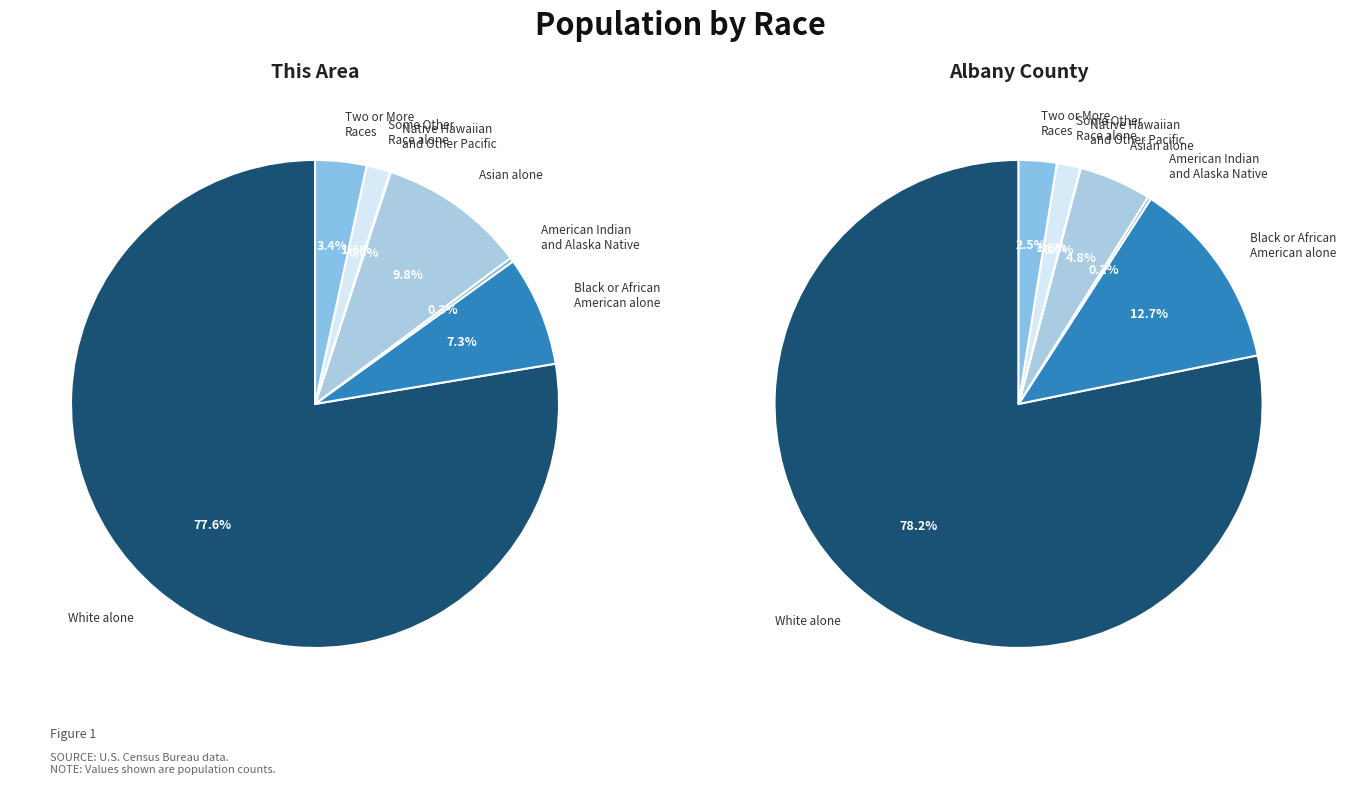

To the nearest percent, what is the average slice percentage?

14%